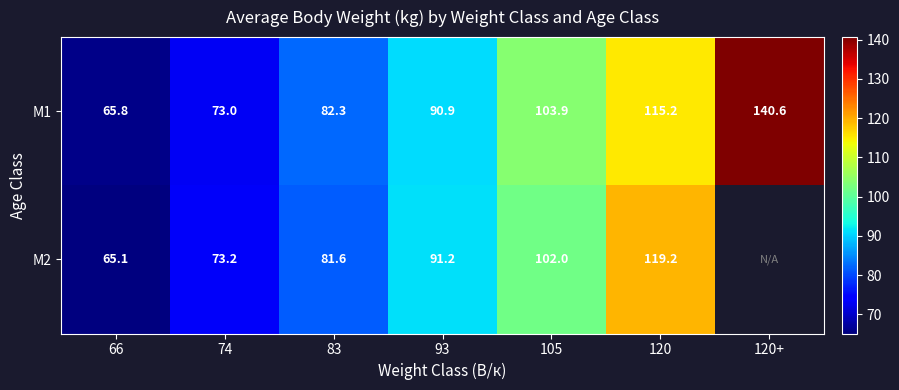

The value of M2 at 93 is 130.0. True or false?

False